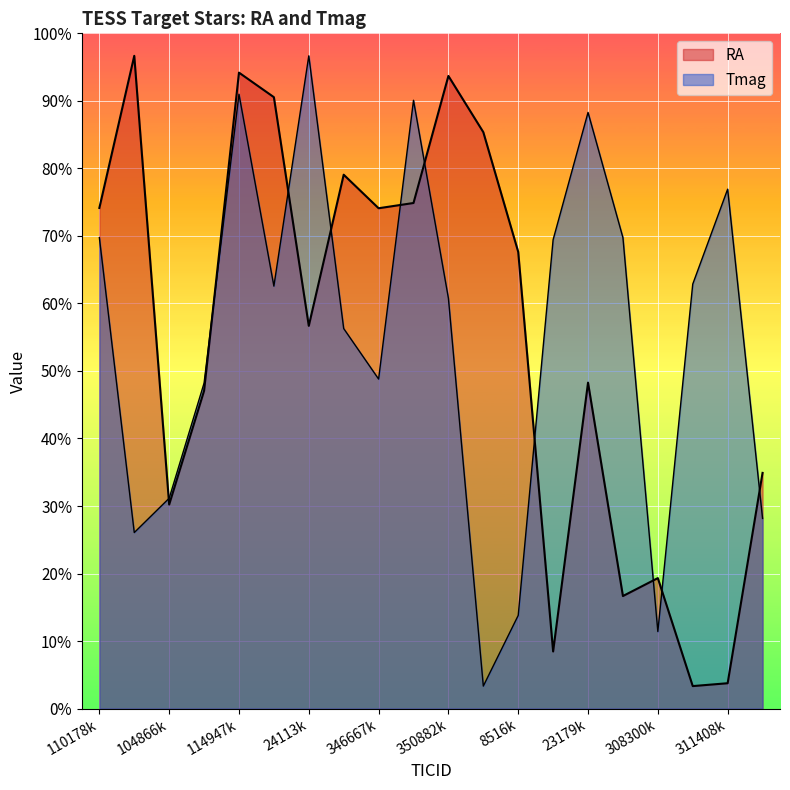

Between 167227214 and 358516596, which is larger?

358516596